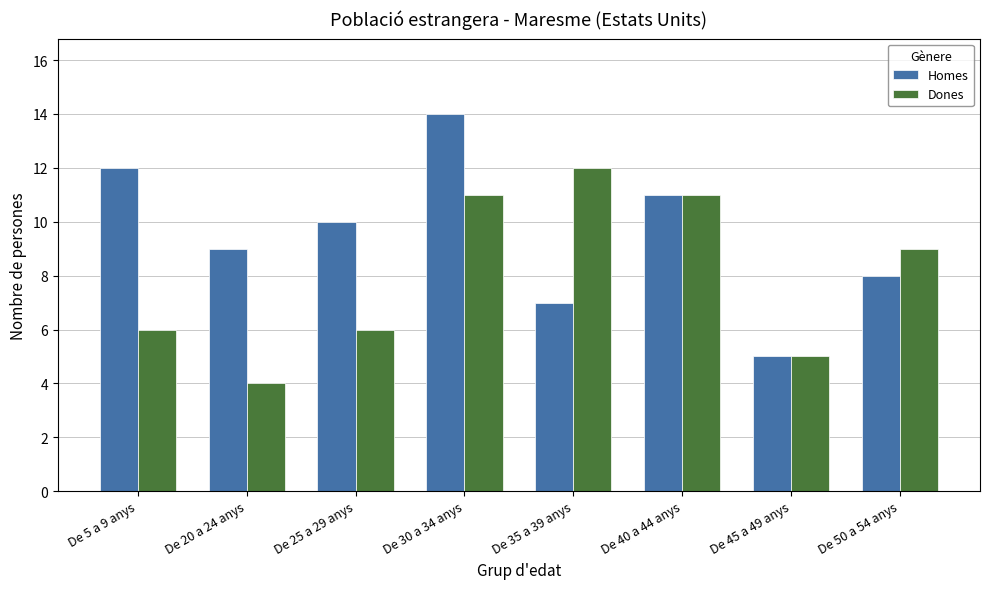

Rank the series by their average value, from highest to lowest.

Homes, Dones